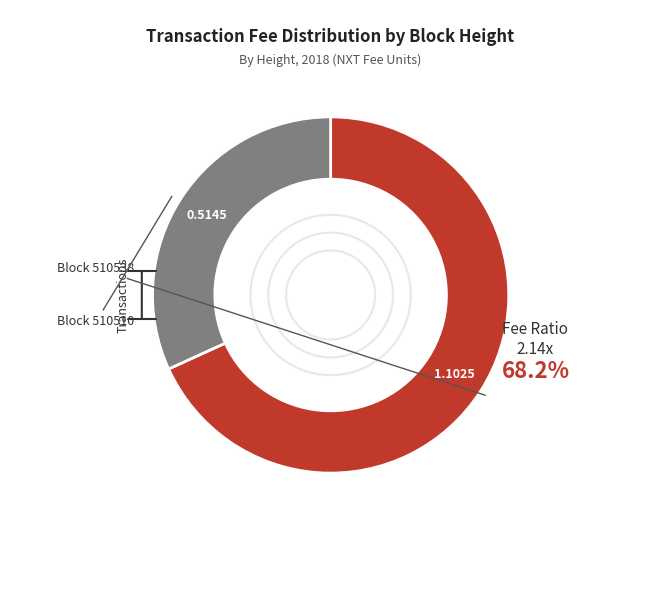

What portion of the pie excludes 510510?

68.2%